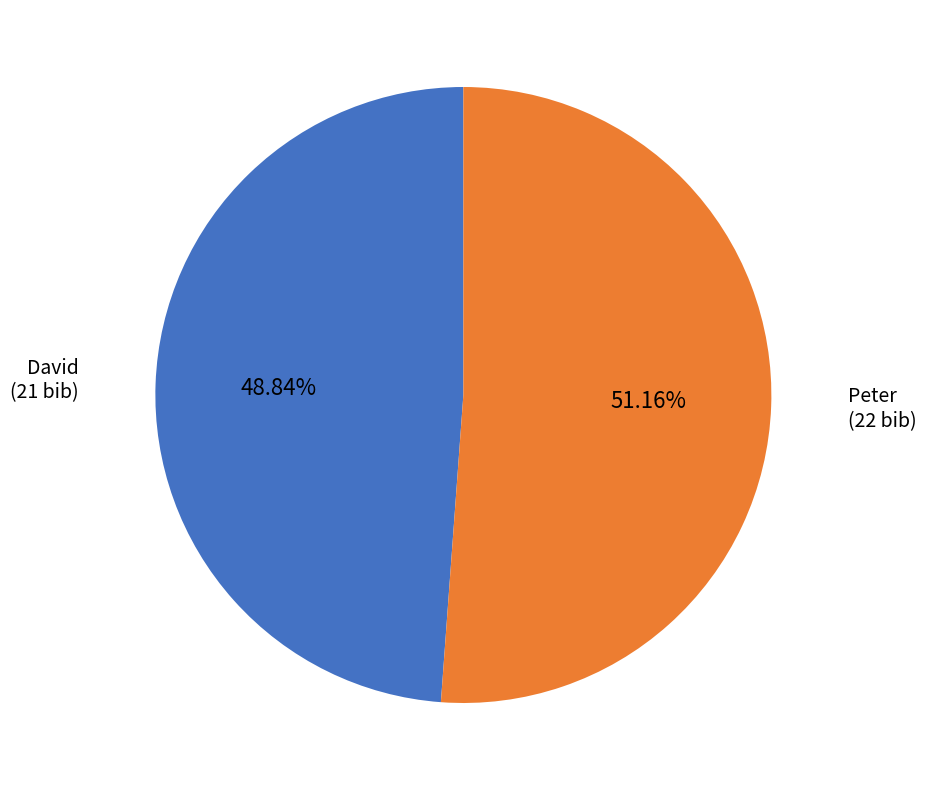

Is there a majority slice in this chart?

Yes